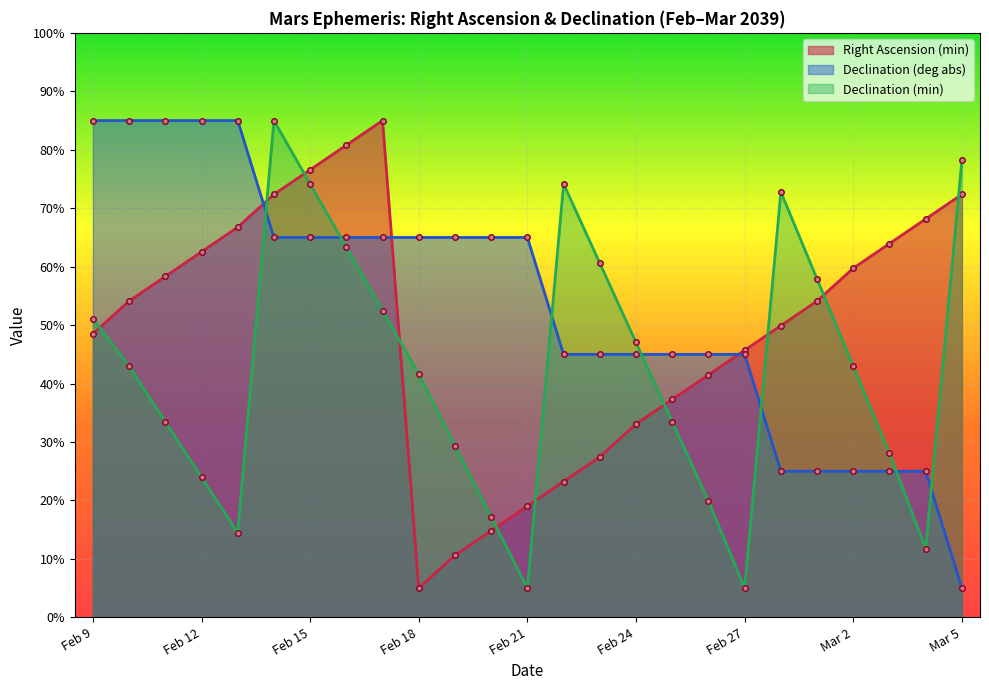

What is the minimum value for Right Ascension (min)?

5.0